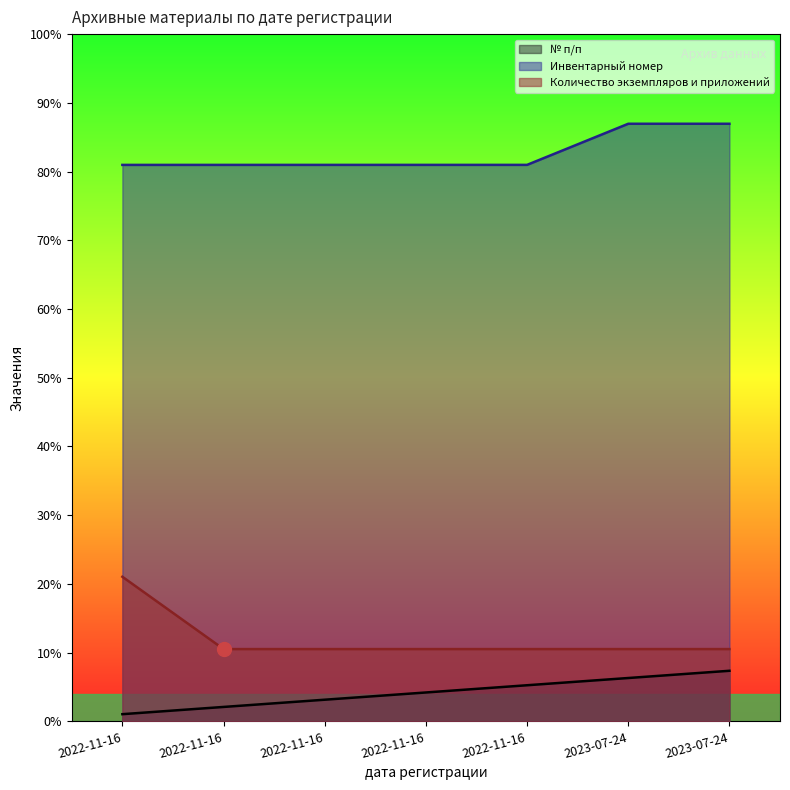

What is the label of the 2nd point from the right?

2023-07-24